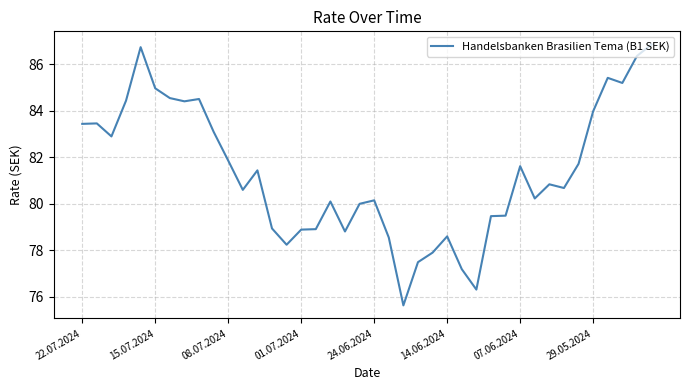

What is the smallest value displayed?

75.6